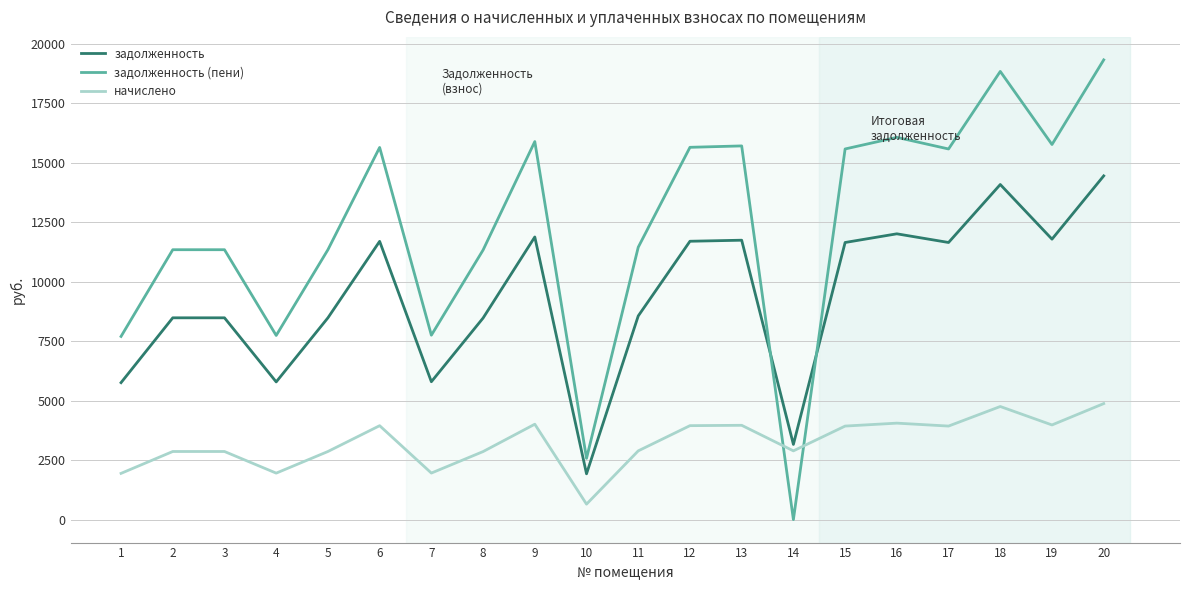

What is the maximum value shown in the chart?

19334.6